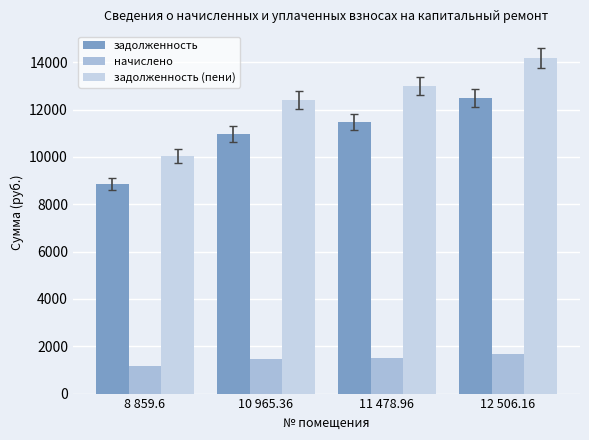

True or false: задолженность (пени) has a value of 4516.8 at 11 478.96.

False